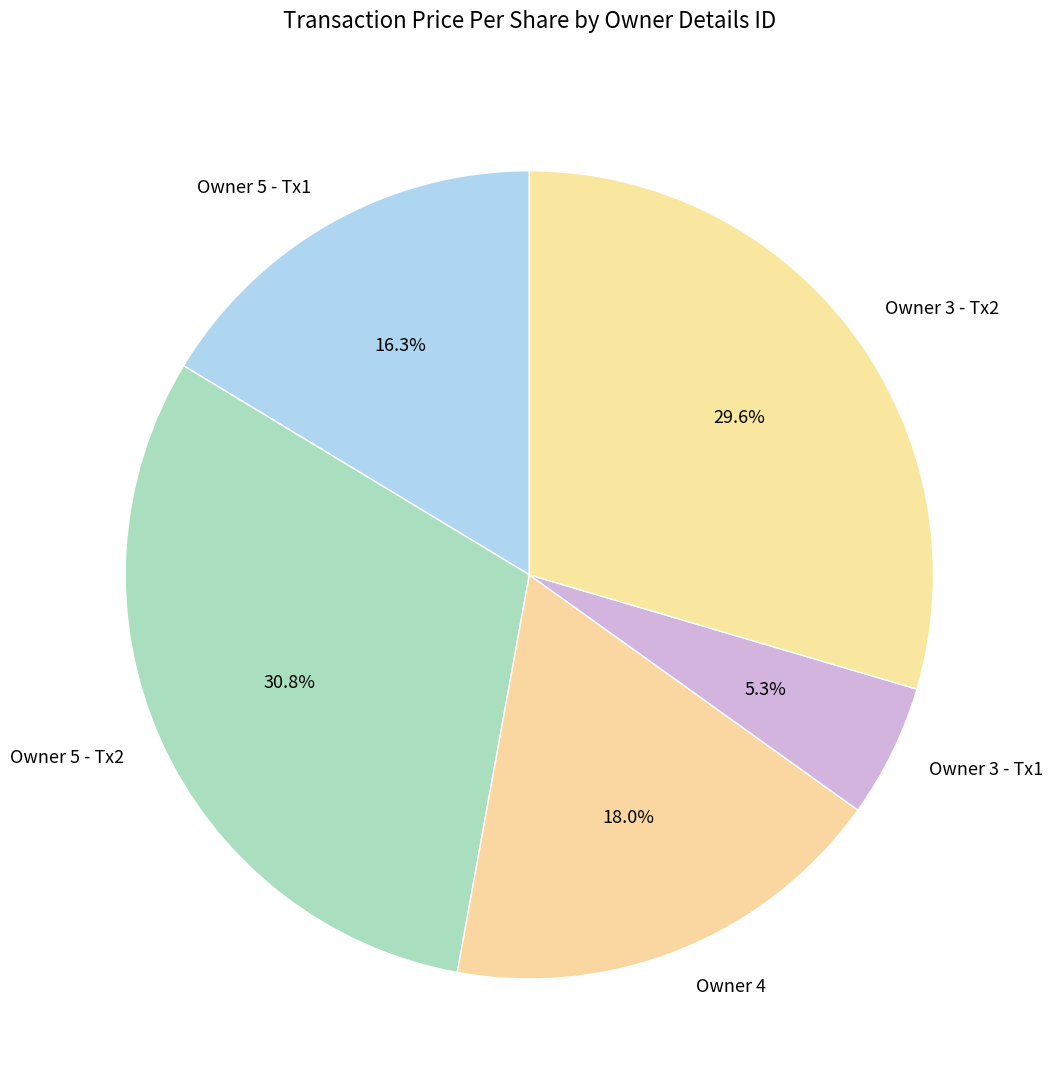

Approximately how many times larger is the value at Owner 5 - Tx2 compared to Owner 5 - Tx1?

1.9